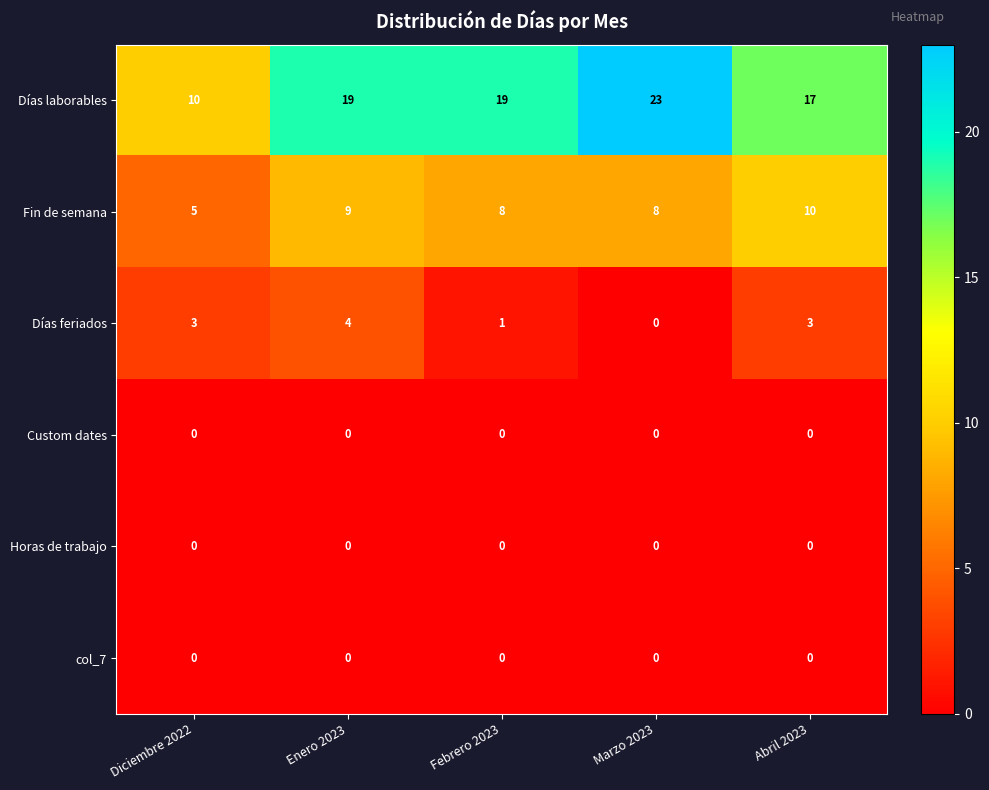

What is the sum of the Días laborables values at Abril 2023 and Febrero 2023?

36